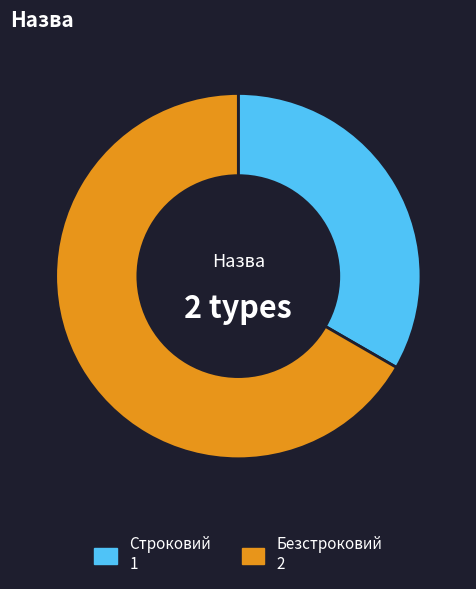

What is the ratio of the value at Безстроковий to the value at Строковий?

2.0